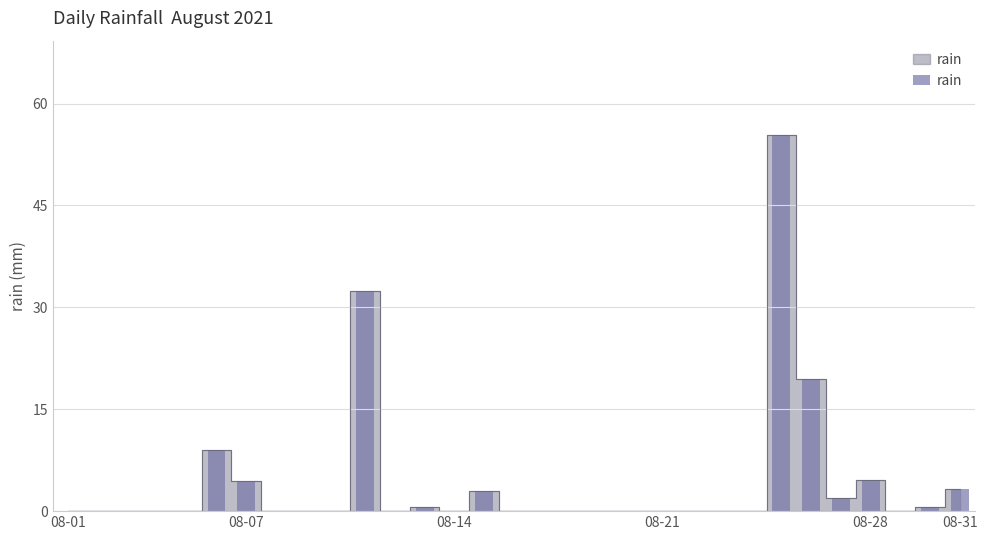

Which category has the lowest value across all series?

08-01